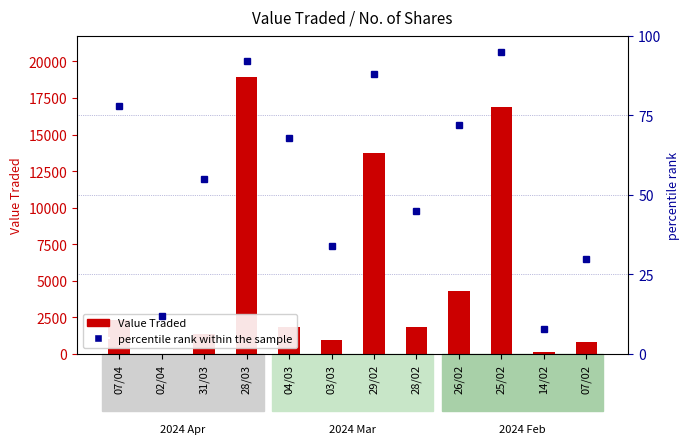

List the series in order of their overall mean, lowest first.

percentile rank within the sample, Value Traded